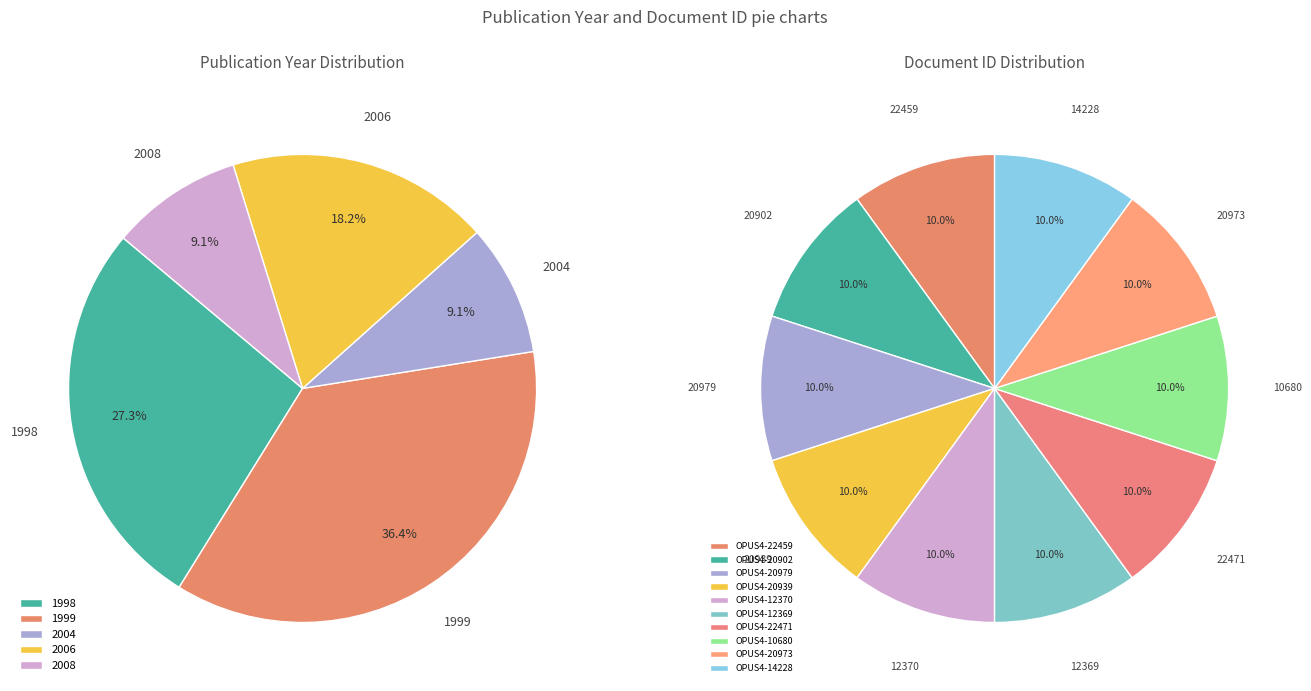

Is the sum of OPUS4-12370 and OPUS4-22471 greater than half?

No